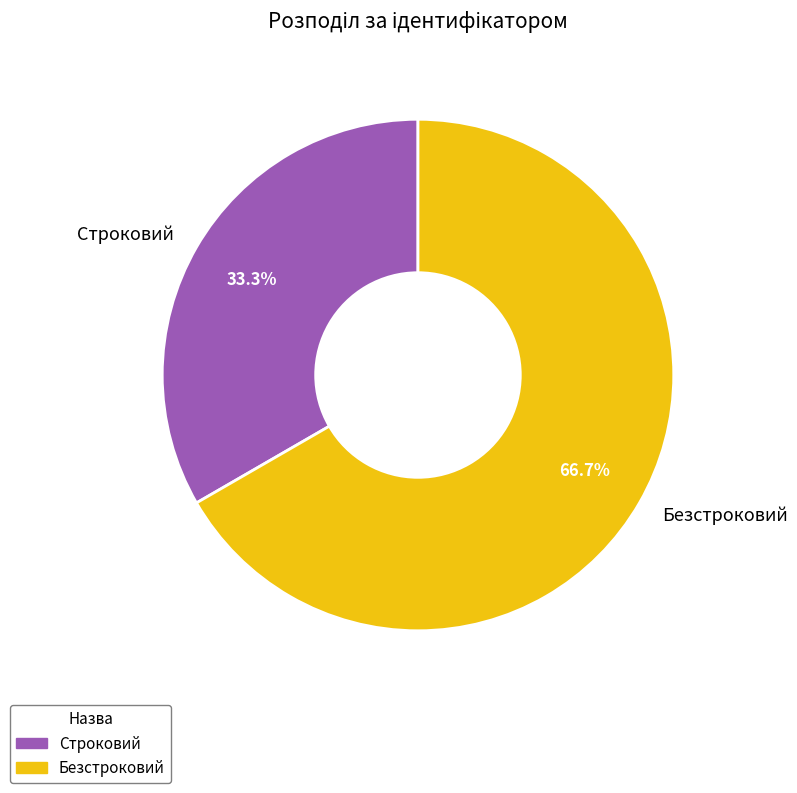

Approximately how many times larger is the value at Строковий compared to Безстроковий?

0.5